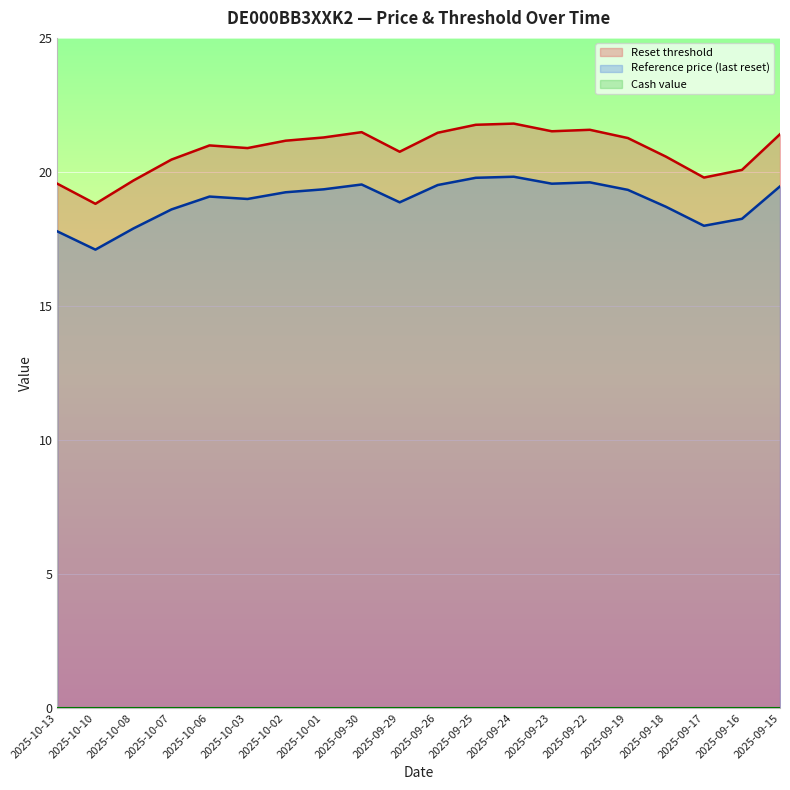

What is the label of the 17th point from the left?

2025-09-18